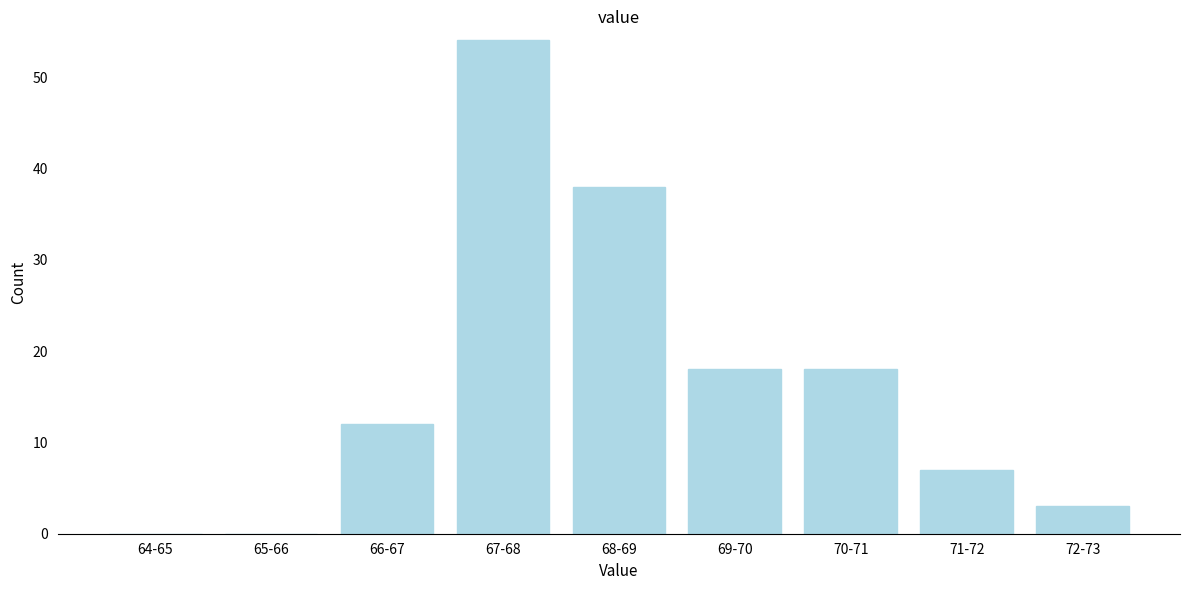

Reading left to right, extract all data points from this chart.

64-65=0	65-66=0	66-67=12	67-68=54	68-69=38	69-70=18	70-71=18	71-72=7	72-73=3